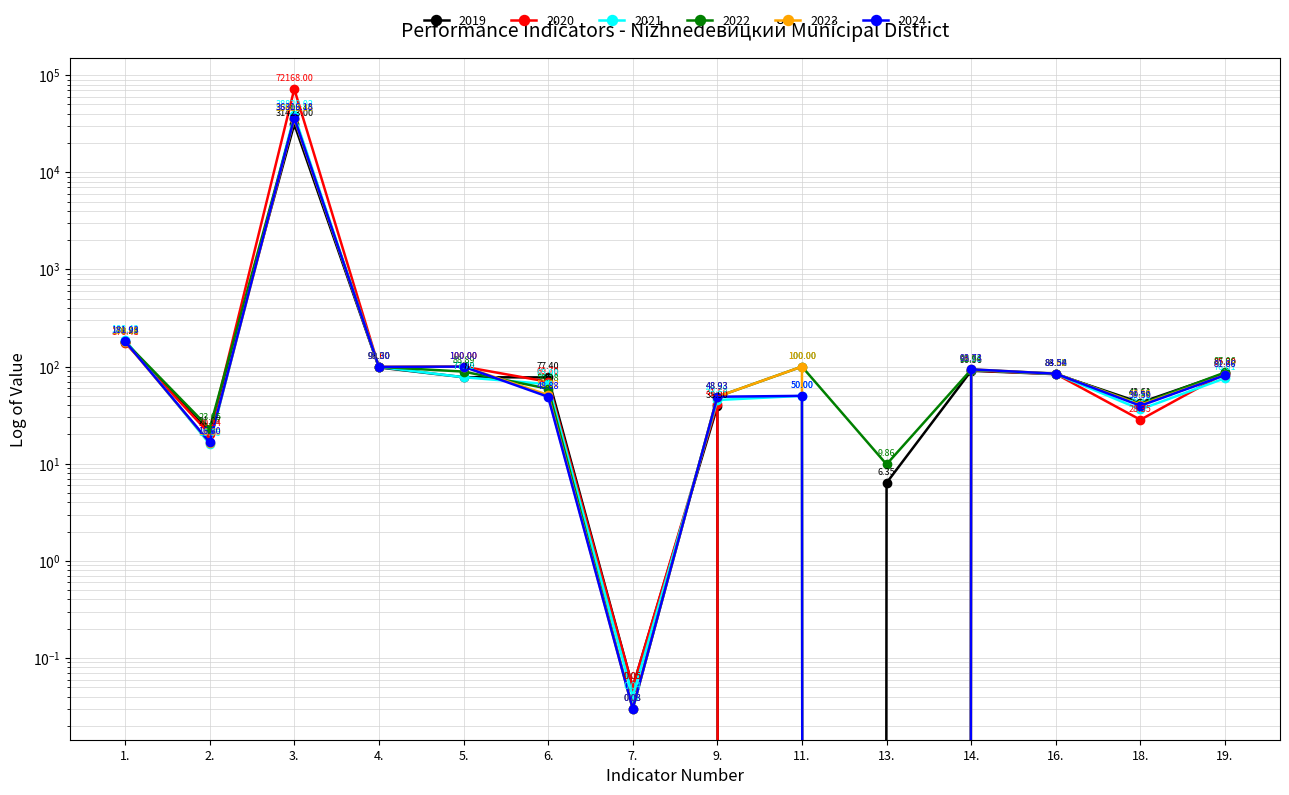

What is the difference between the maximum and minimum values in the 2022 series?

35608.4